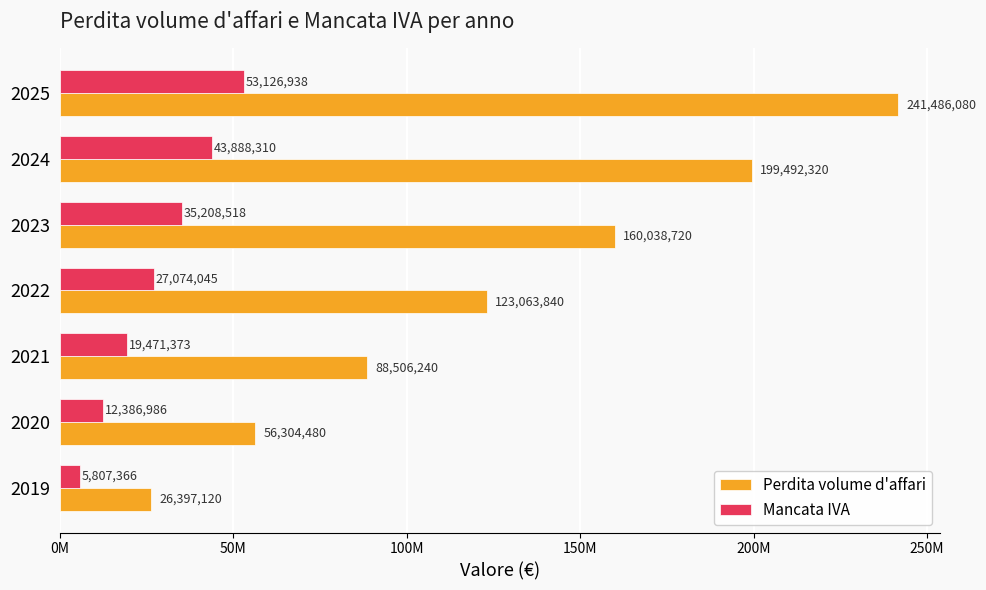

What are all the series names shown in the legend?

Perdita volume d'affari, Mancata IVA